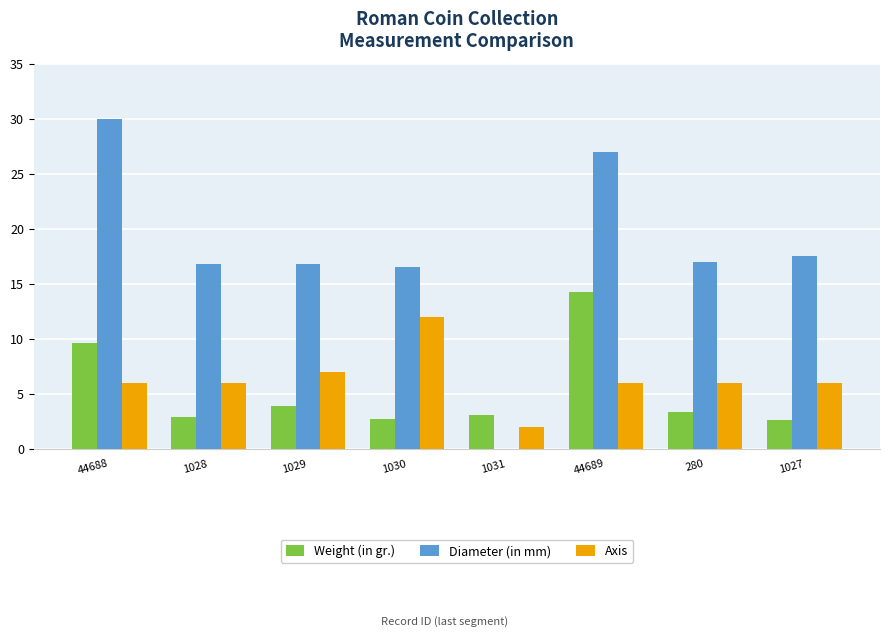

What is the maximum value for Weight (in gr.)?

14.2